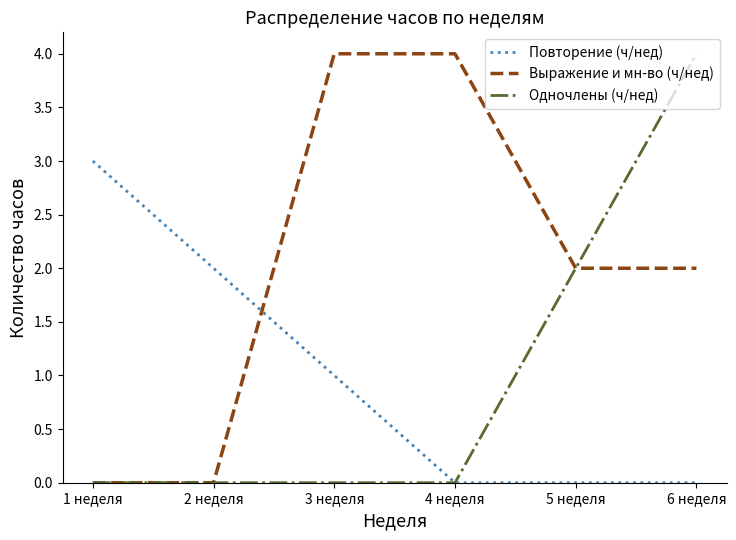

True or false: Выражение и мн-во (ч/нед) and Повторение (ч/нед) cross at least once.

True